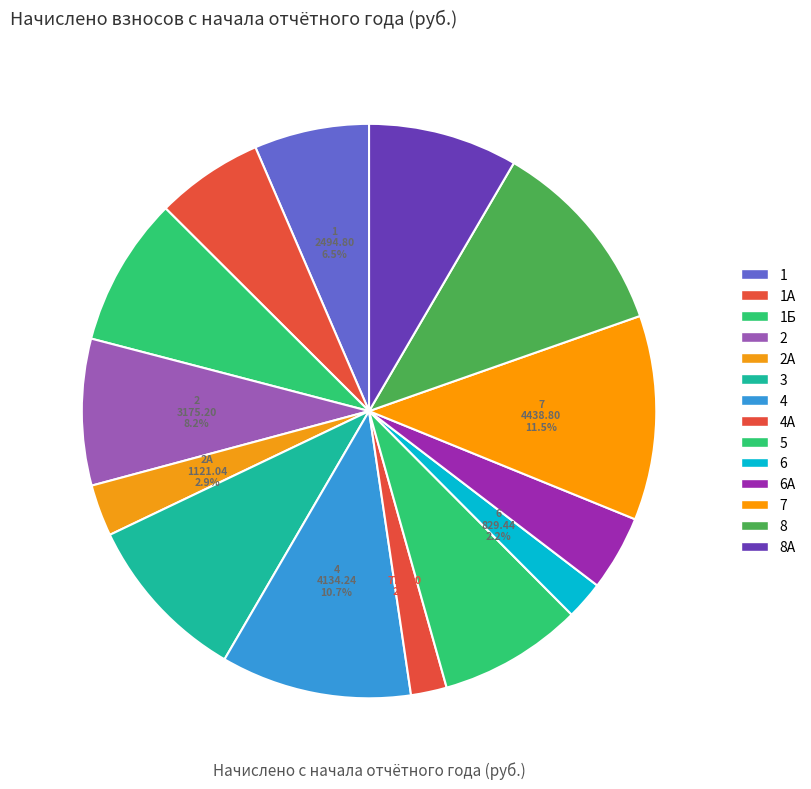

To the nearest percent, what is the combined percentage of 1А and 8?

17%